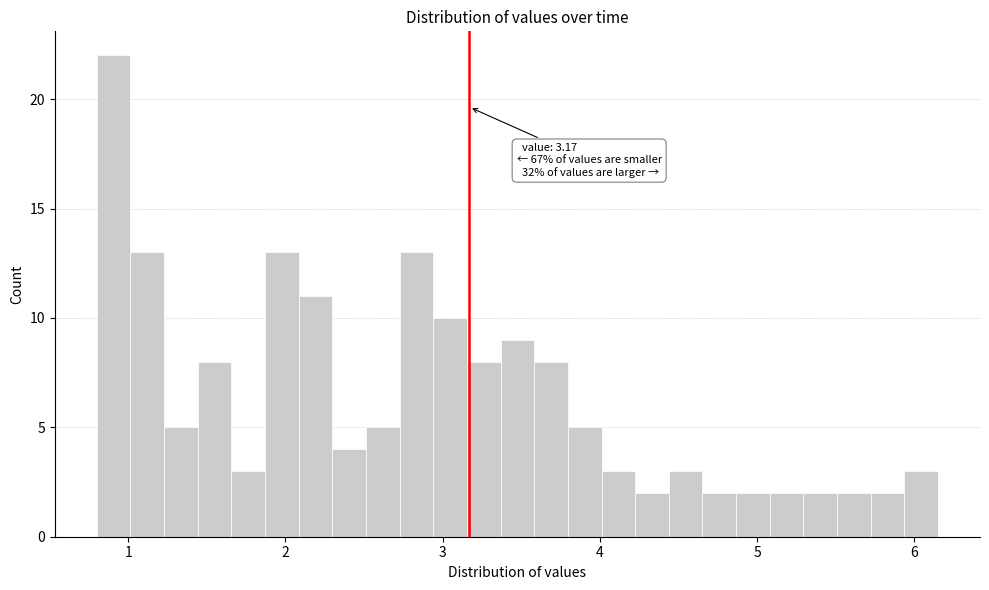

Read against the x-axis, roughly where is the centre of the tallest bar?

0.9